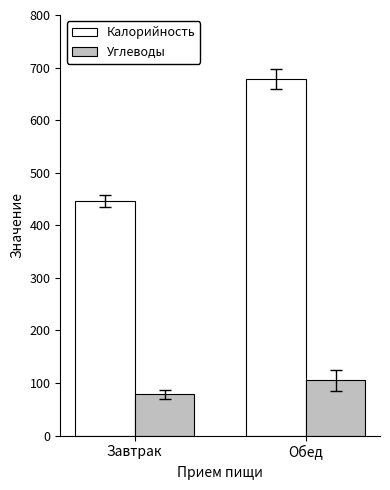

At which label does Калорийность reach its minimum?

Завтрак